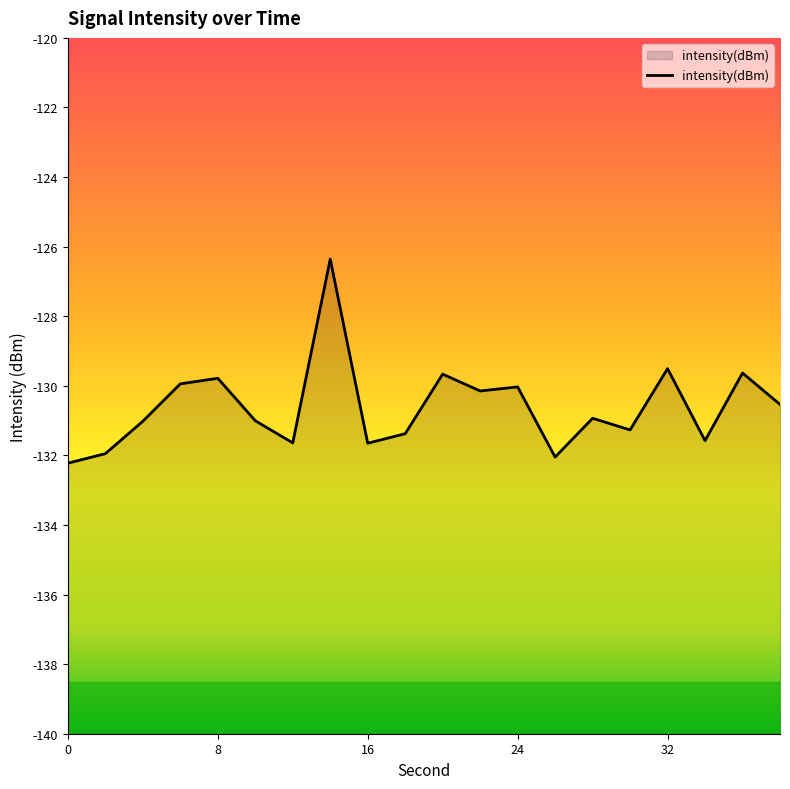

What is the minimum value shown in the chart?

-132.2